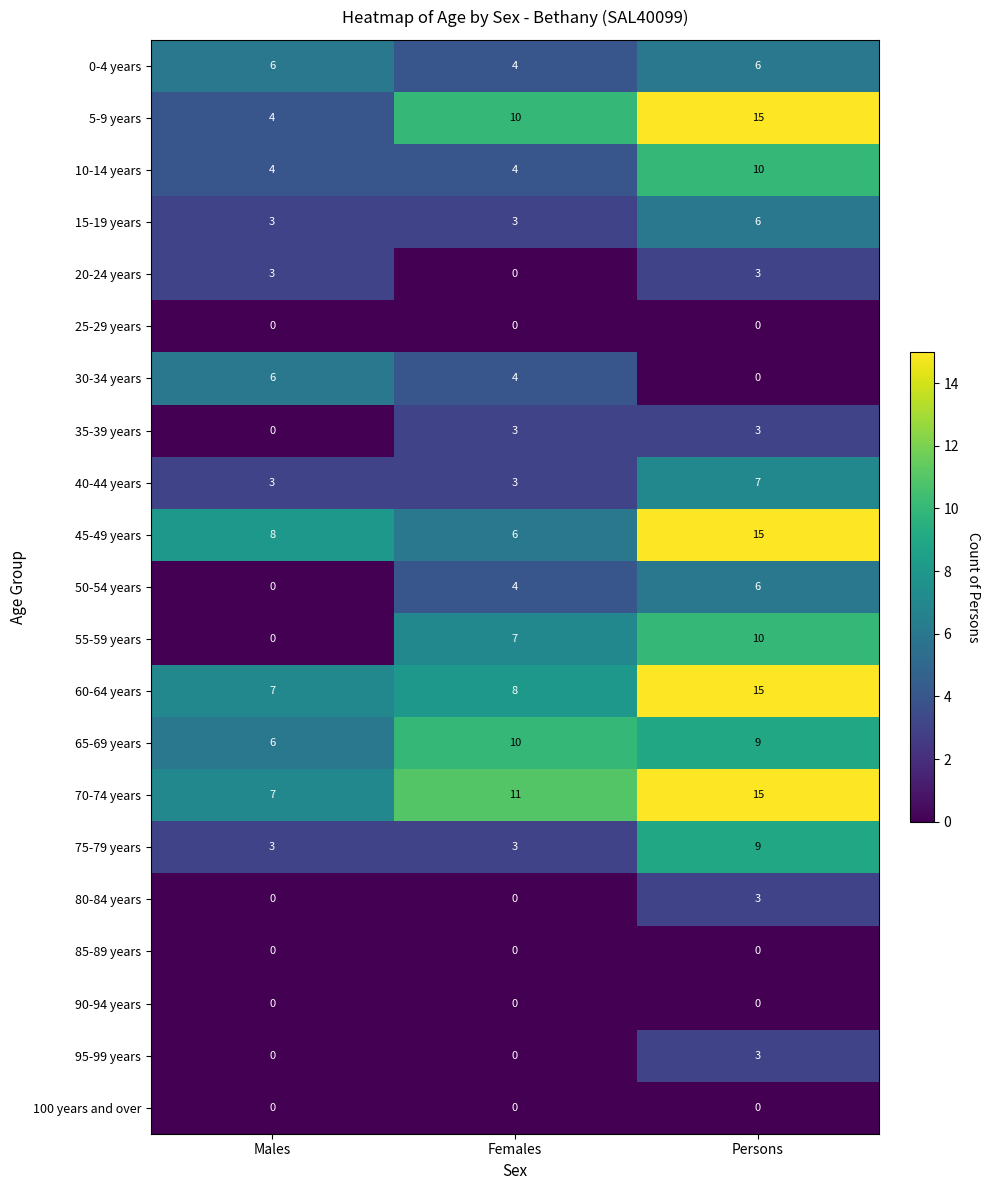

At which category is the sum across all series the highest?

Persons